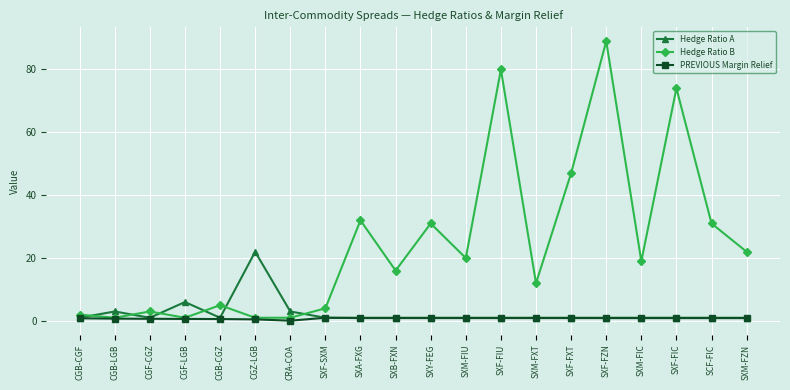

What are all the series names shown in the legend?

Hedge Ratio A, Hedge Ratio B, PREVIOUS Margin Relief